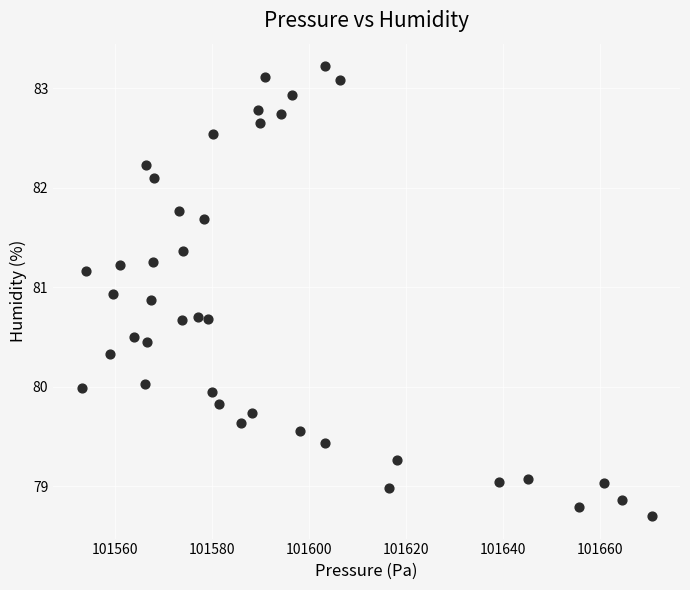

What is the range of Y values (max minus min)?

4.5